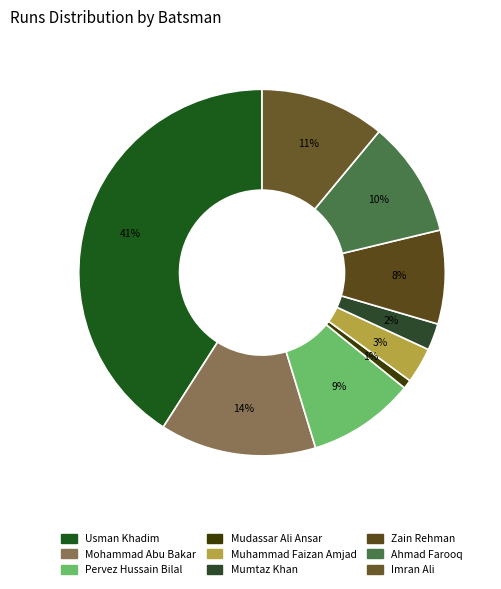

To the nearest percent, what is the difference between the largest and smallest slice percentages?

40%